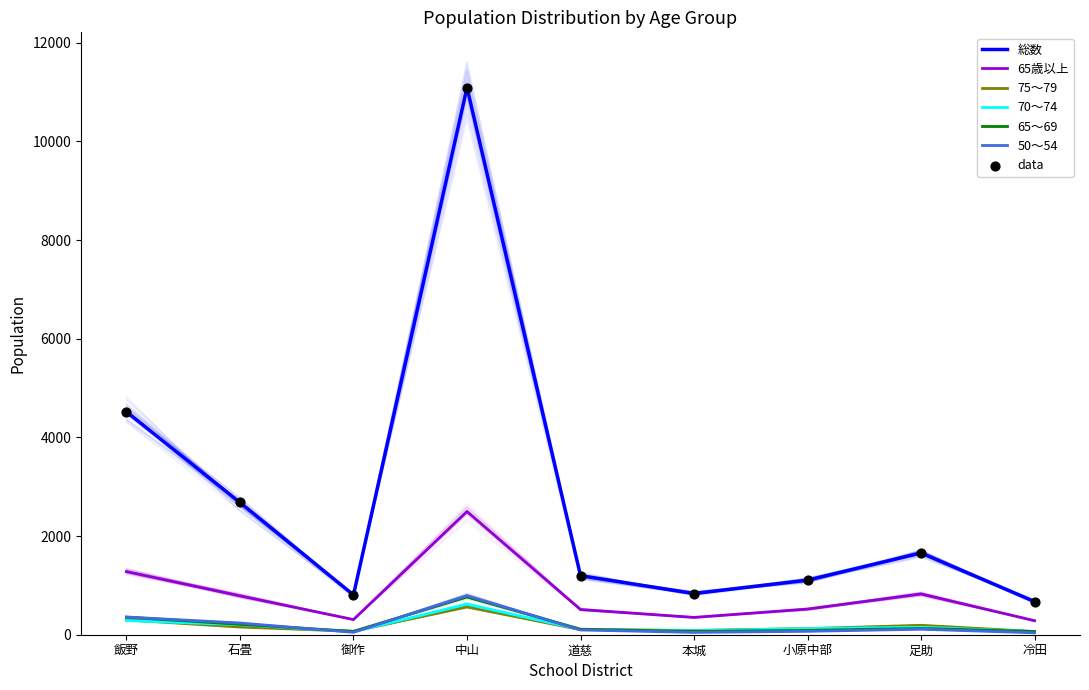

Which series contains the lowest Y value?

50〜54